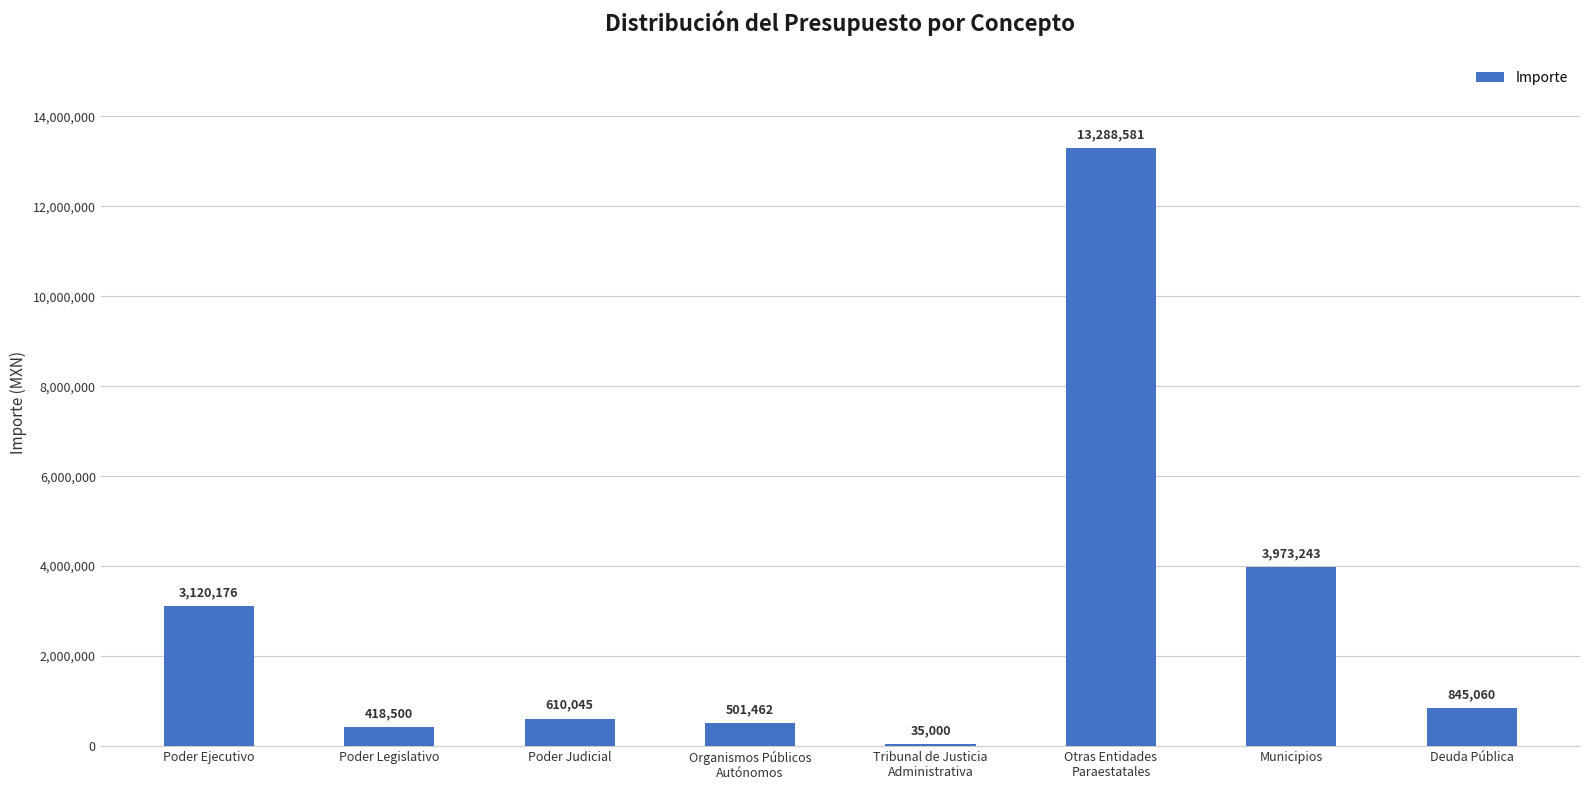

What is the sum of all values?

22792067.5